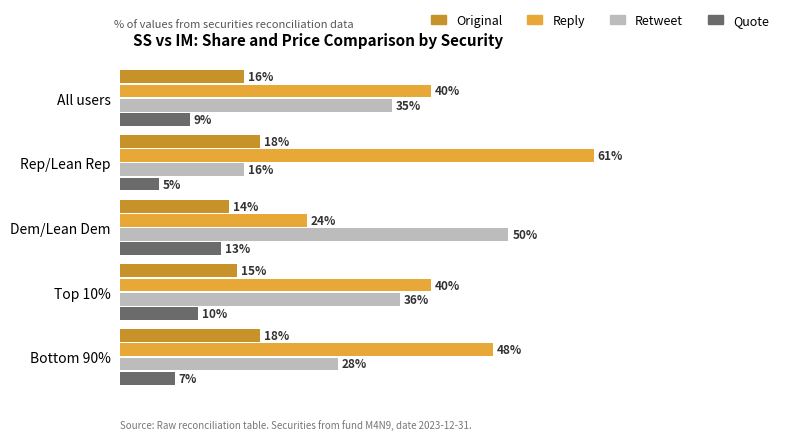

Which series has the widest spread of values?

Reply